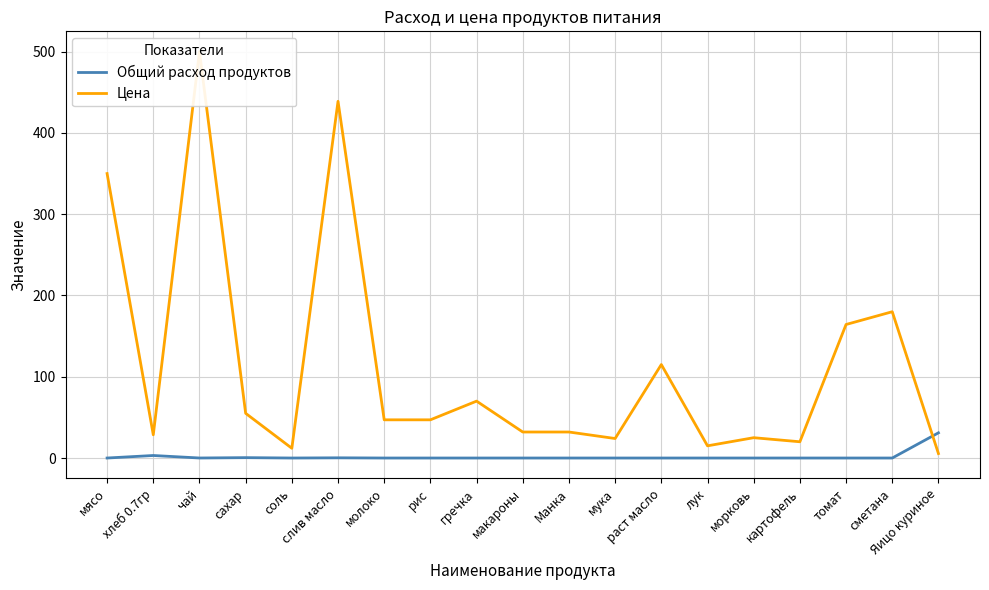

At томат, list the series in order from largest to smallest.

Цена, Общий расход продуктов